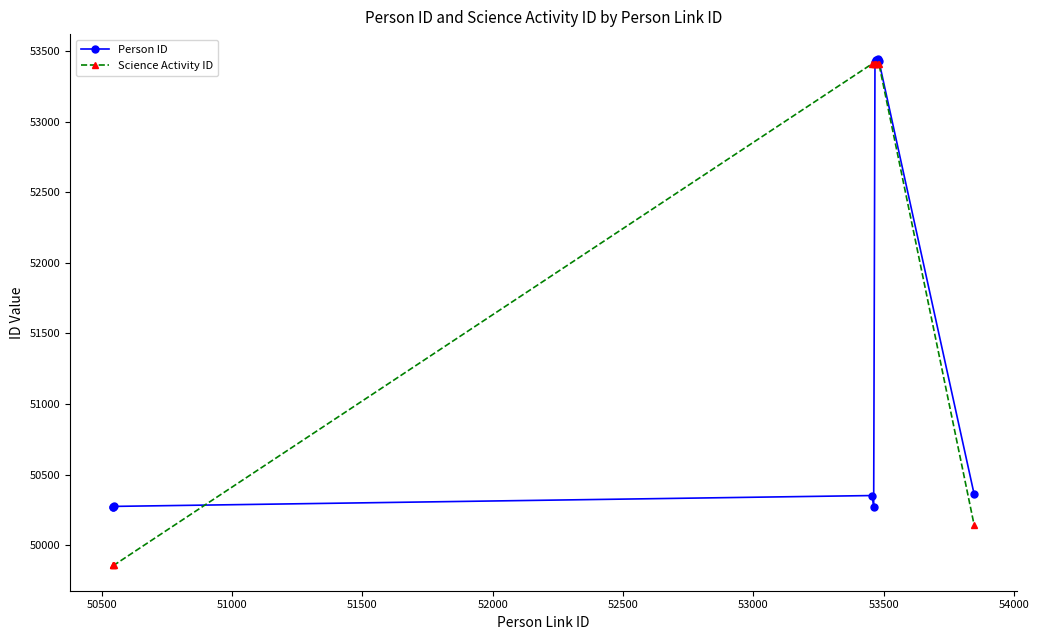

Which series ends up on top after the final intersection of Person ID and Science Activity ID?

Person ID